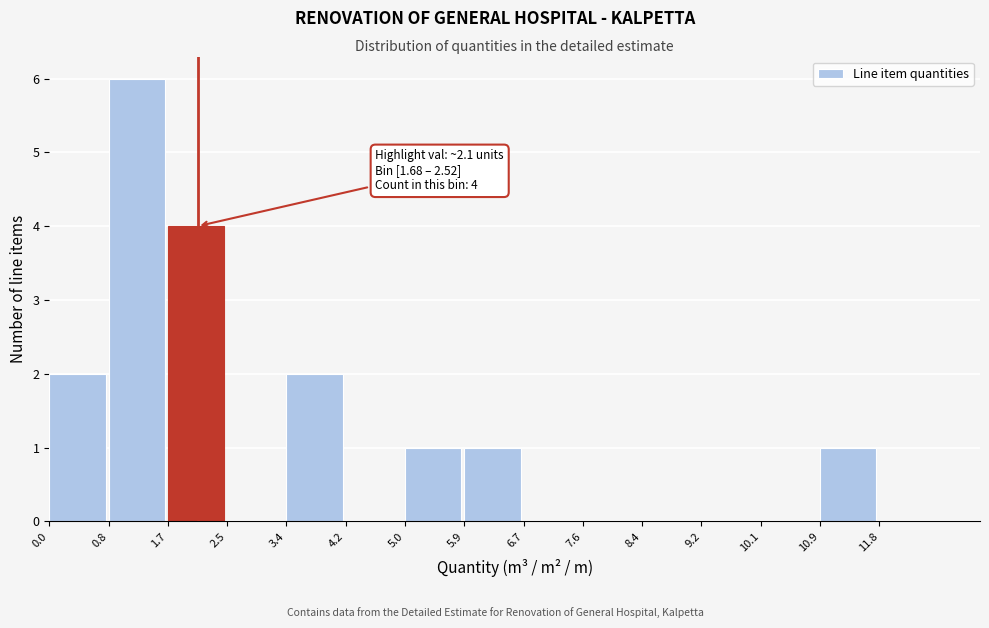

Over which range of the x-axis is the bar tallest?

0.84 to 1.68